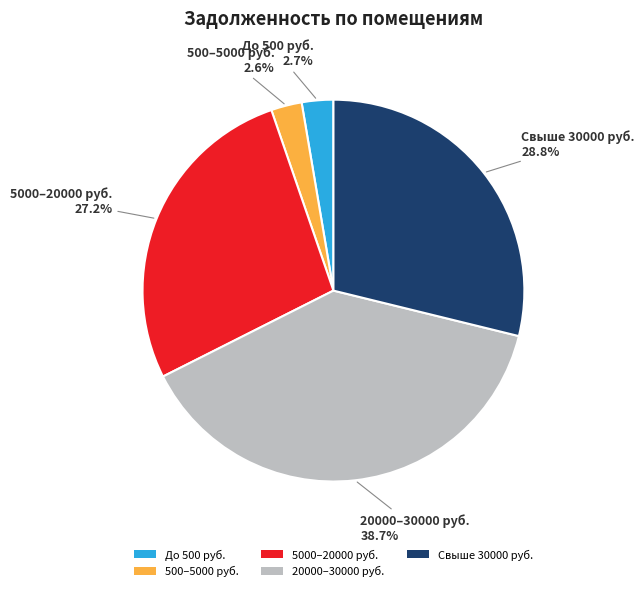

Between 20000–30000 руб. and Свыше 30000 руб., which is larger?

20000–30000 руб.